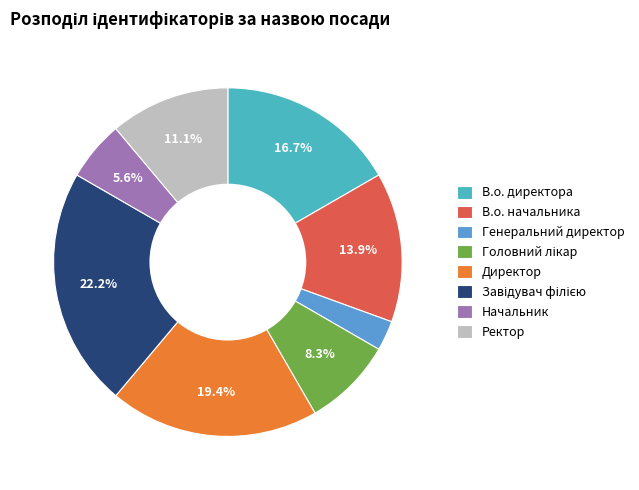

Is there any slice that represents more than half of the pie?

No